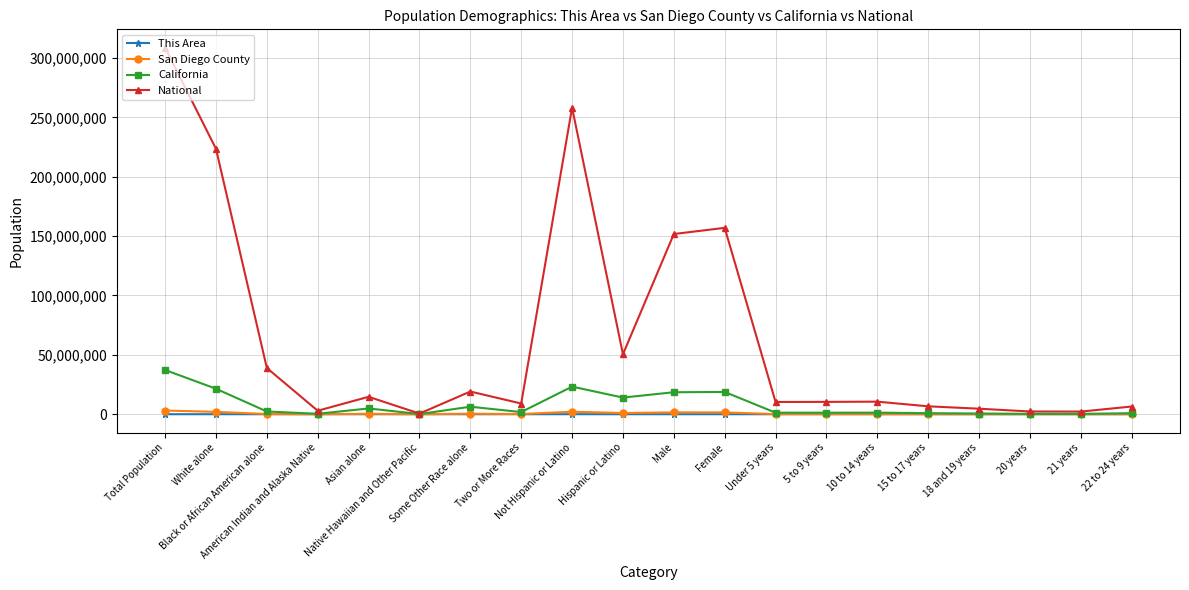

What is the label of the 5th point from the right?

15 to 17 years